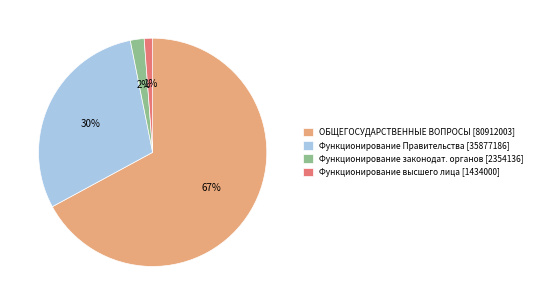

The Функционирование высшего лица [1434000] slice represents 1% of the pie. True or false?

True